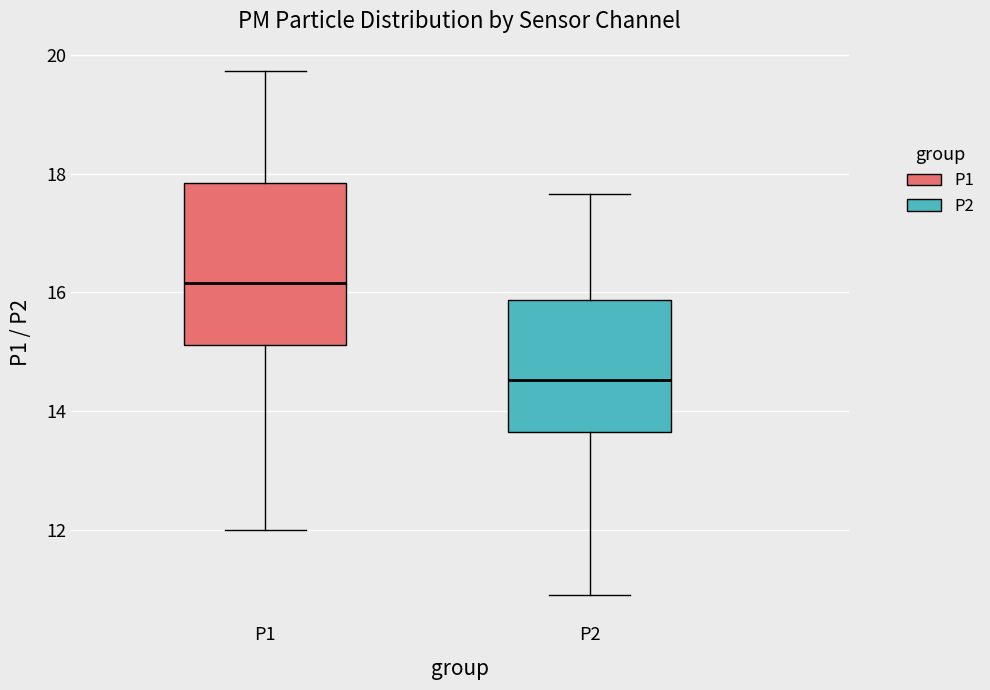

Reading left to right, read every box against the y-axis: the position of its median line, the range the box covers, and the ends of its whiskers. The values are not printed on the chart, so give them approximately, as read against the axis.

P1: median 16.2, box 15.2 to 17.8, whiskers 12.0 to 19.8
P2: median 14.6, box 13.6 to 15.8, whiskers 11.0 to 17.6